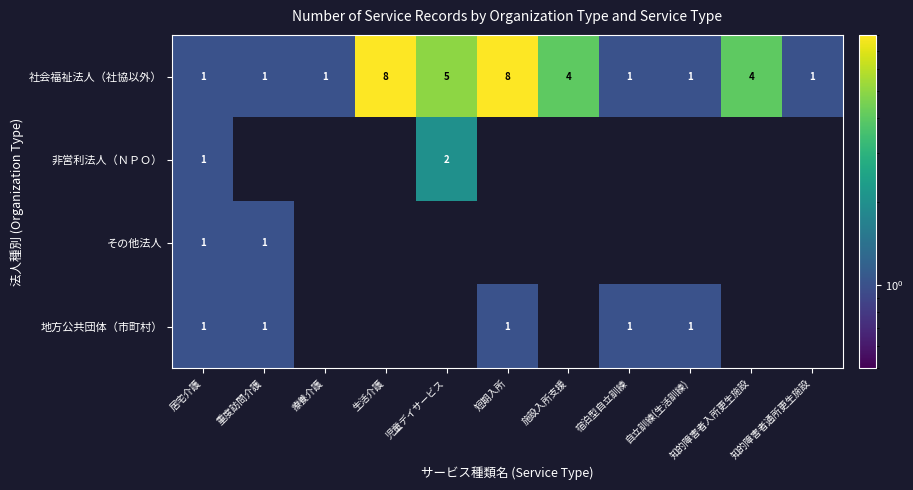

What is the total value across all series at 居宅介護?

4